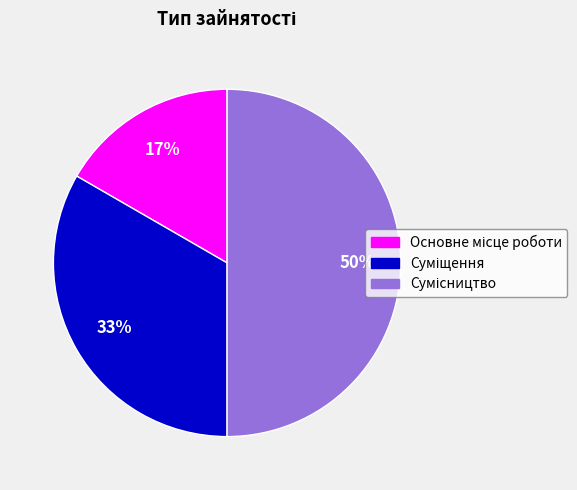

To the nearest percent, what is the average slice percentage?

33%